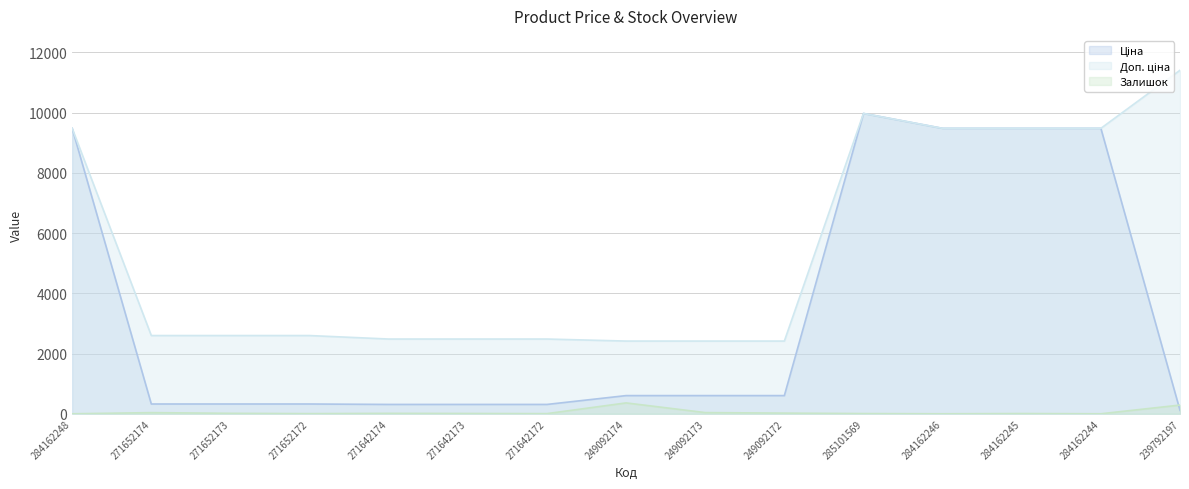

What is the average value of the Доп. ціна series?

5452.8